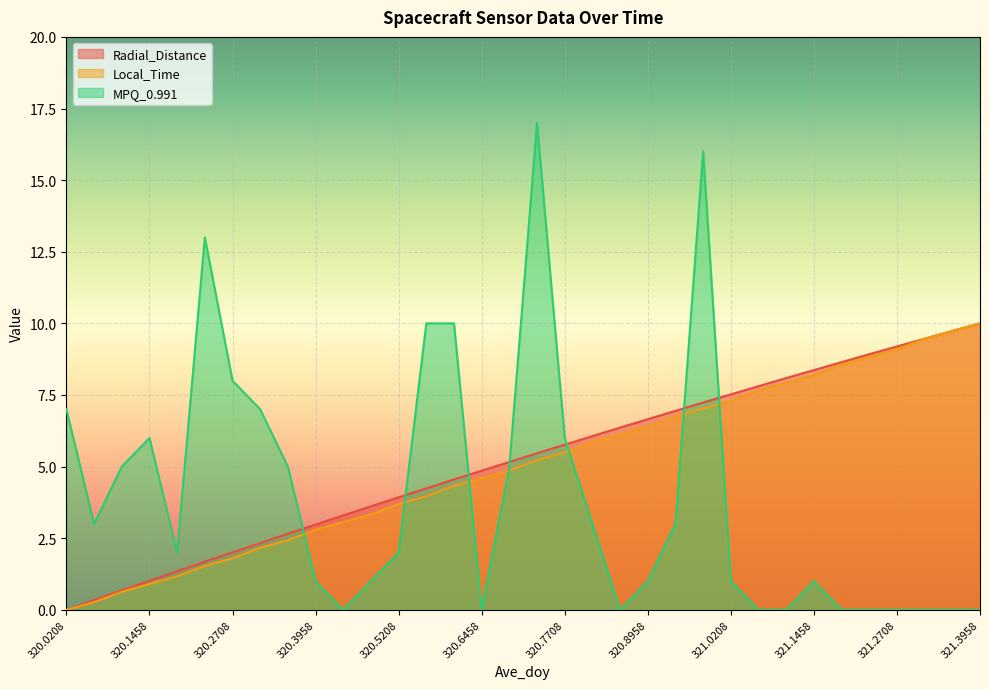

After their last crossing, which series has the higher values: MPQ_0.991 or Local_Time?

Local_Time